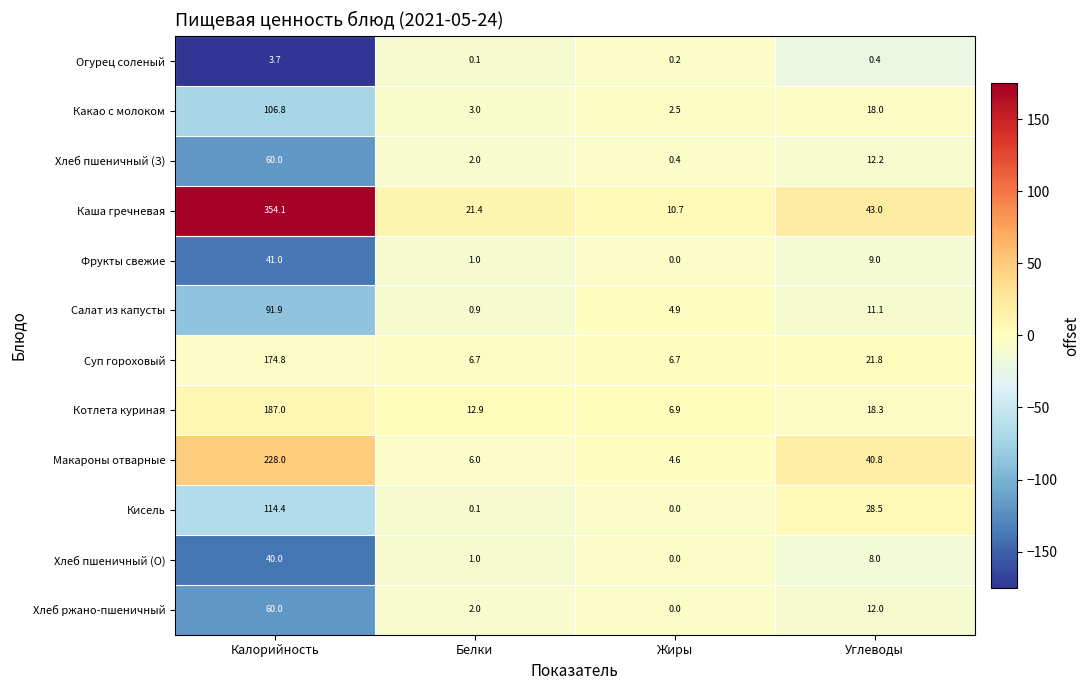

What is the minimum value for Макароны отварные?

4.6